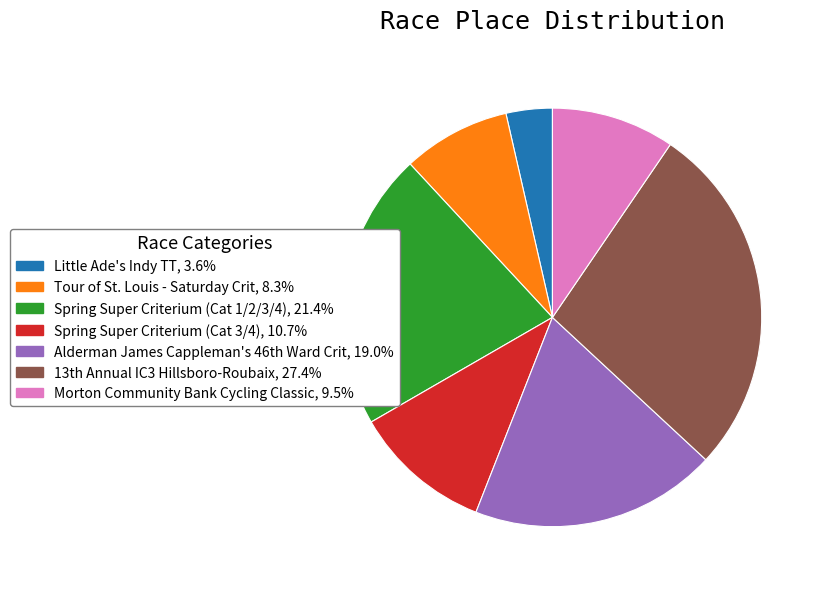

Which slice is the smallest?

Little Ade's Indy TT